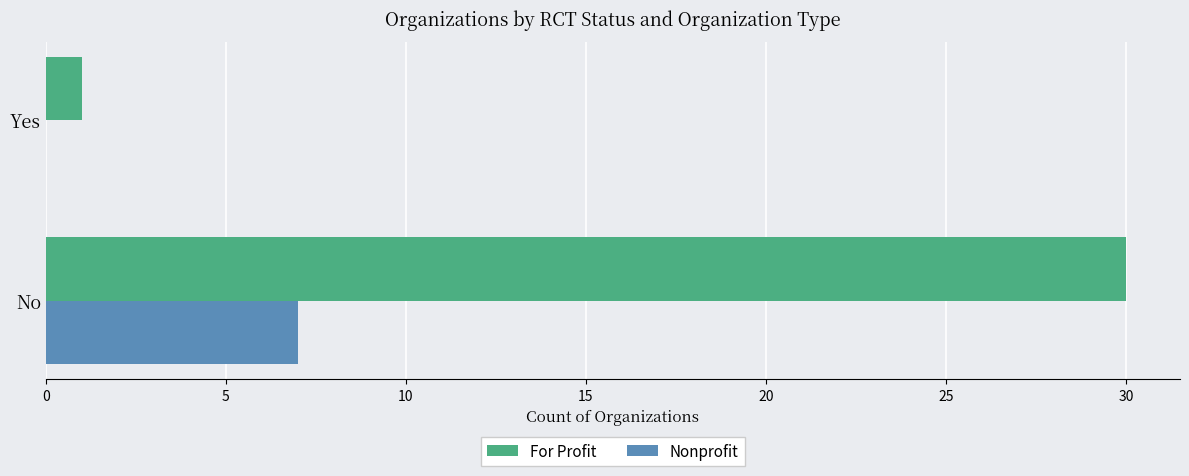

Is the value of Nonprofit at Yes greater than the value of For Profit at Yes?

No